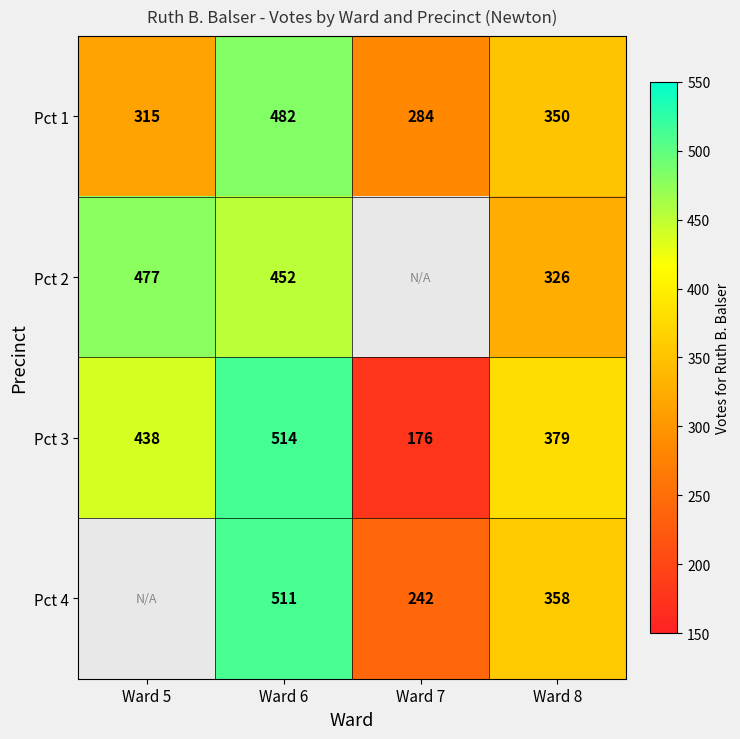

What is the average value of the Pct 3 series?

377